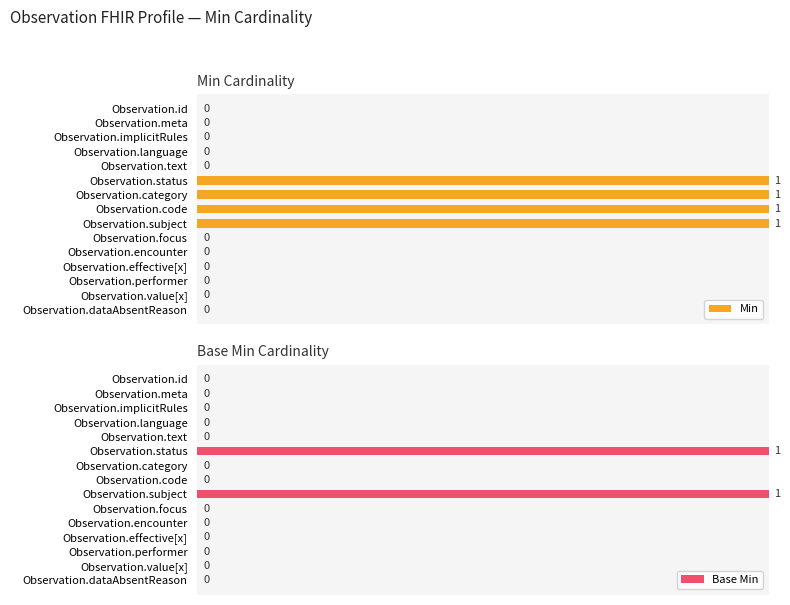

What is the sum of all Min values?

400